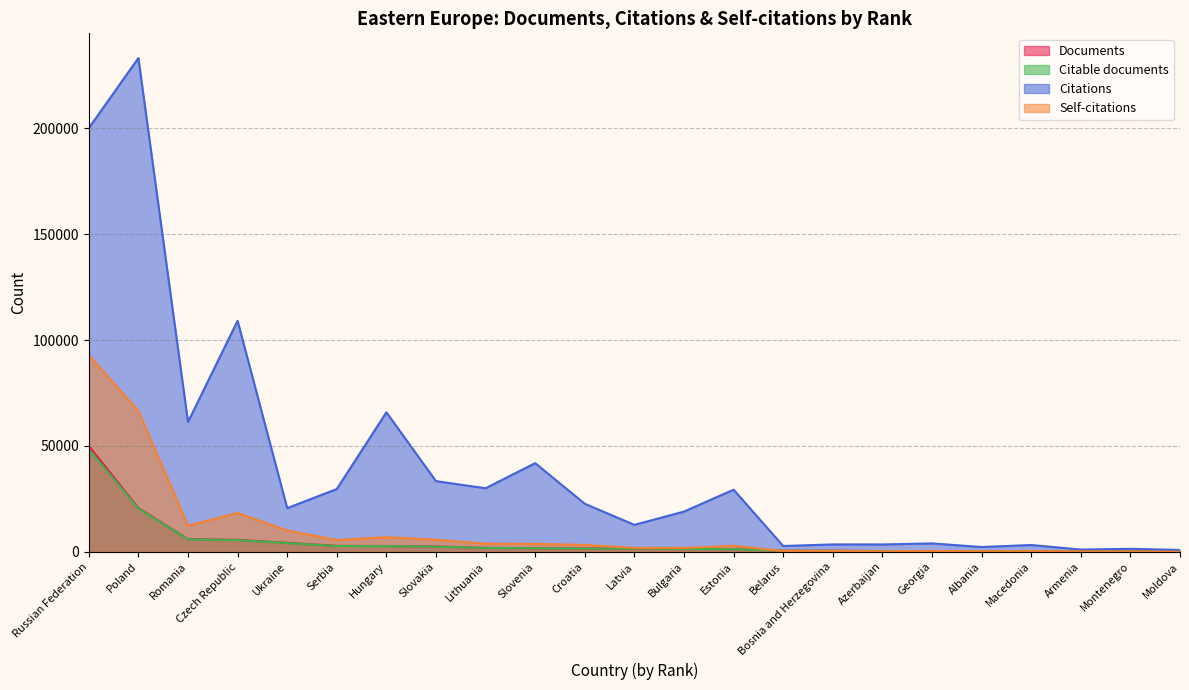

How many distinct data groups are displayed?

4